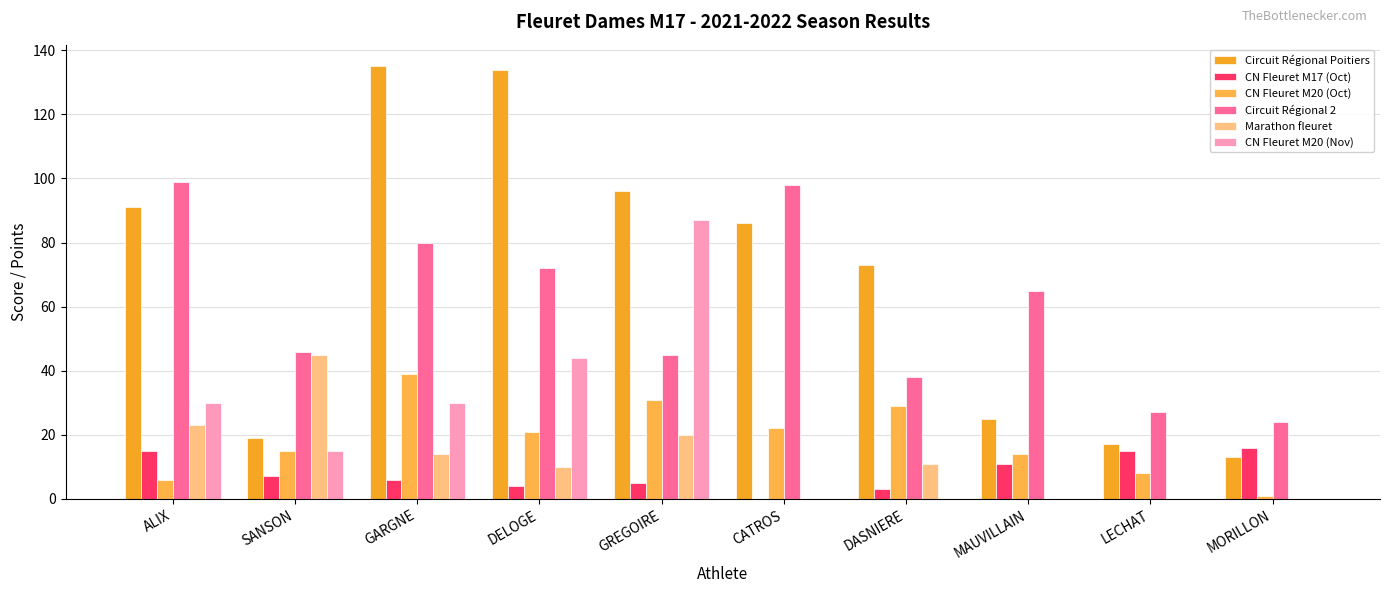

At LECHAT, list the series in order from largest to smallest.

Circuit Régional 2, Circuit Régional Poitiers, CN Fleuret M17 (Oct), CN Fleuret M20 (Oct), Marathon fleuret, CN Fleuret M20 (Nov)